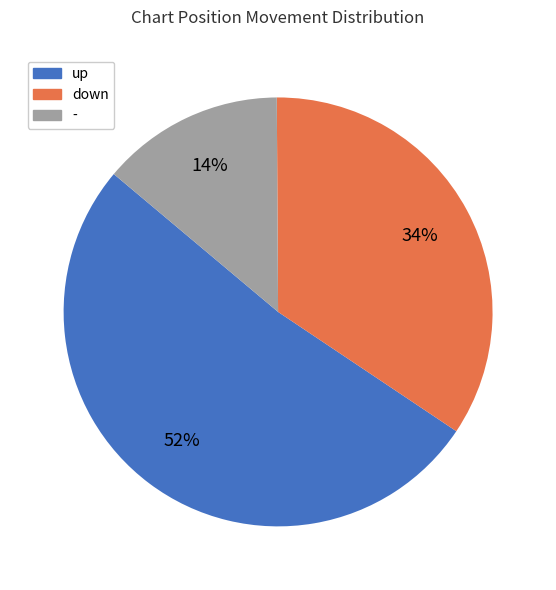

Rank the categories by value from lowest to highest.

-, down, up